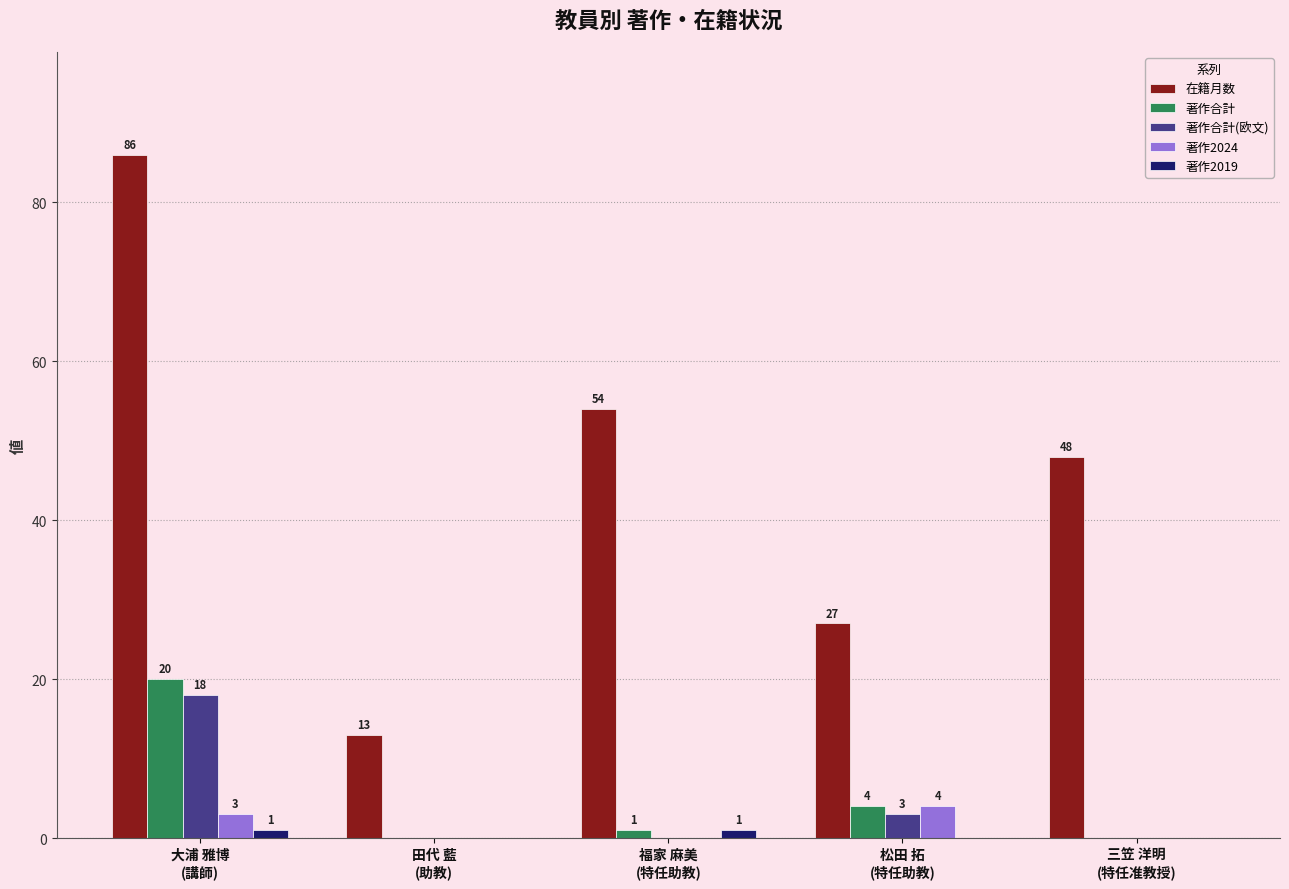

What is the total value across all series at 三笠 洋明
(特任准教授)?

48